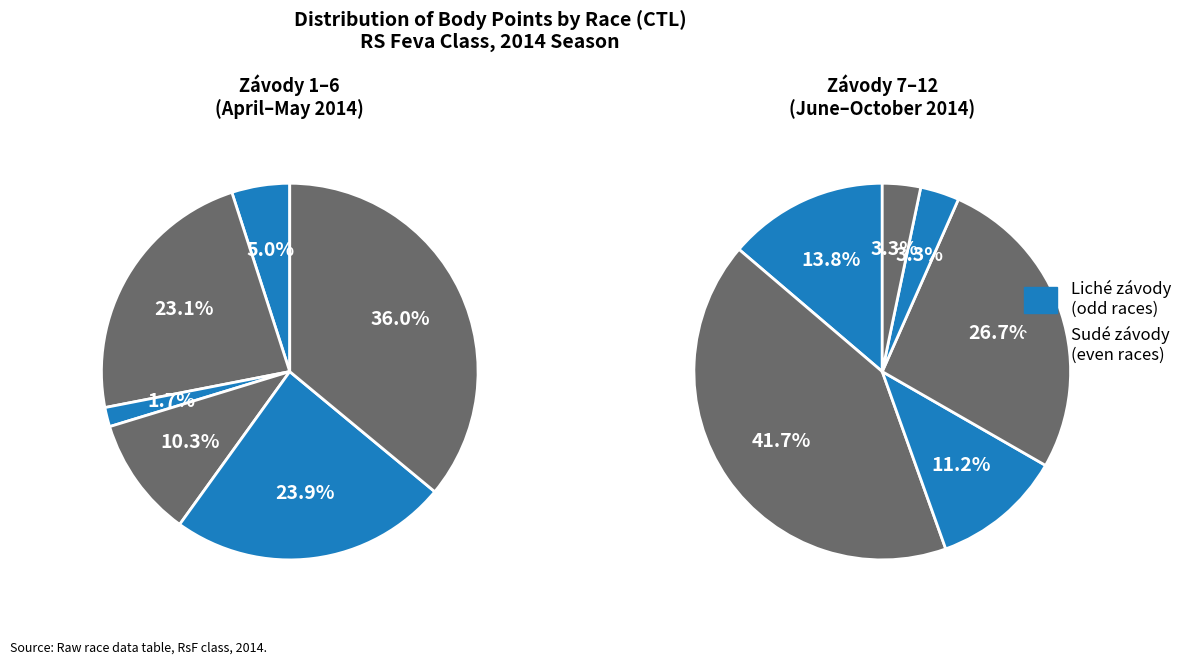

Count the number of slices in the pie.

12